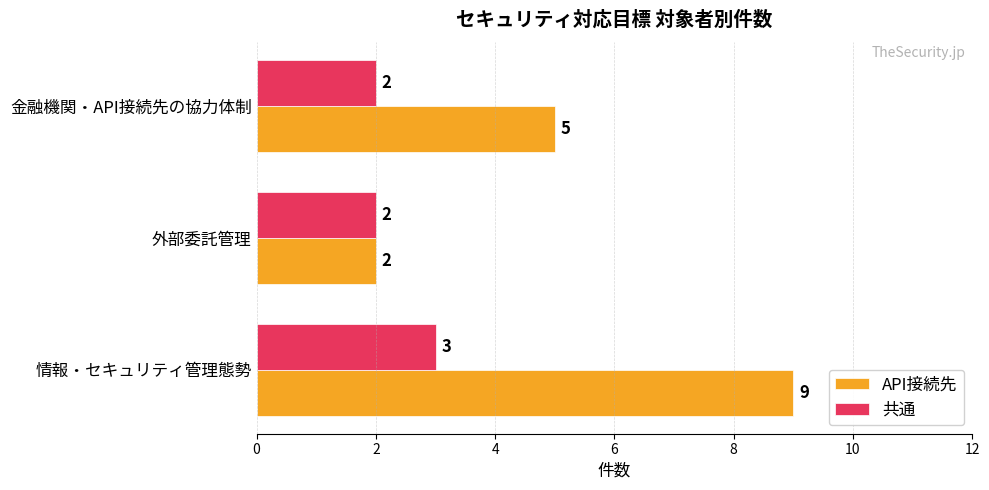

What is the smallest value displayed?

2